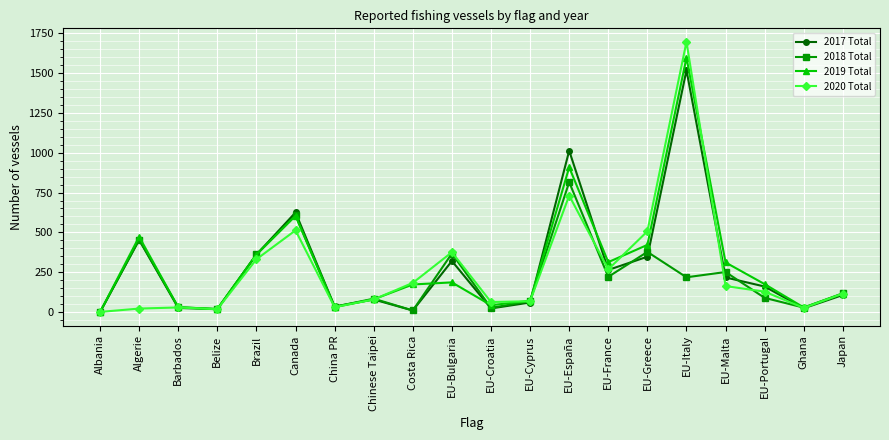

What position from the right is Chinese Taipei?

13